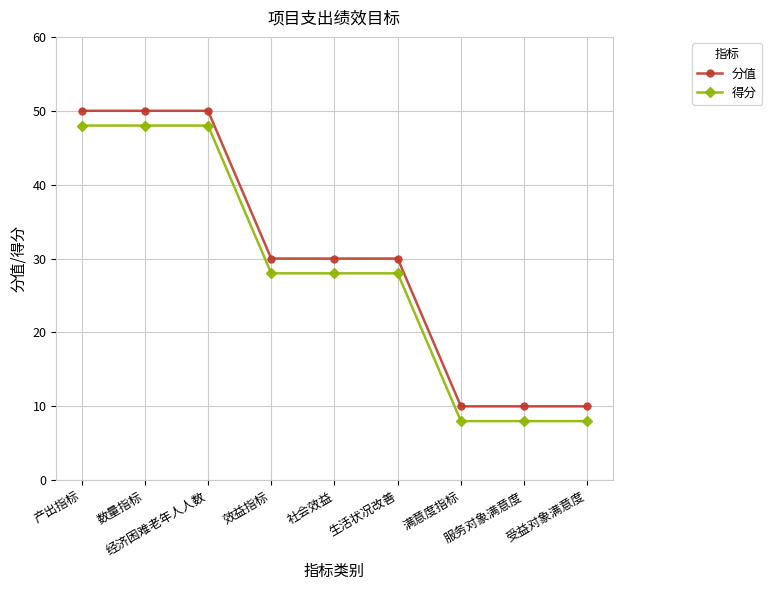

What is the greatest value displayed?

50